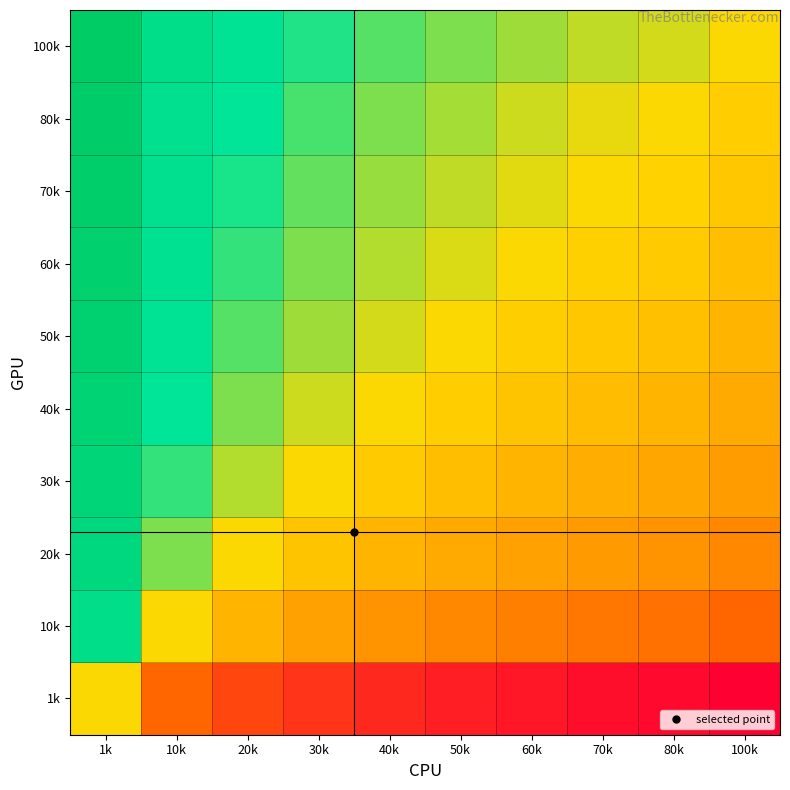

Reading right to left, list all the values displayed in this chart.

1k: 100k=-4.6	80k=-4.4	70k=-4.2	60k=-4.1	50k=-3.9	40k=-3.7	30k=-3.4	20k=-3.0	10k=-2.3	1k=0.0
10k: 100k=-2.3	80k=-2.1	70k=-1.9	60k=-1.8	50k=-1.6	40k=-1.4	30k=-1.1	20k=-0.7	10k=0.0	1k=2.3
20k: 100k=-1.6	80k=-1.4	70k=-1.3	60k=-1.1	50k=-0.9	40k=-0.7	30k=-0.4	20k=0.0	10k=0.7	1k=3.0
30k: 100k=-1.2	80k=-1.0	70k=-0.8	60k=-0.7	50k=-0.5	40k=-0.3	30k=0.0	20k=0.4	10k=1.1	1k=3.4
40k: 100k=-0.9	80k=-0.7	70k=-0.6	60k=-0.4	50k=-0.2	40k=0.0	30k=0.3	20k=0.7	10k=1.4	1k=3.7
50k: 100k=-0.7	80k=-0.5	70k=-0.3	60k=-0.2	50k=0.0	40k=0.2	30k=0.5	20k=0.9	10k=1.6	1k=3.9
60k: 100k=-0.5	80k=-0.3	70k=-0.2	60k=0.0	50k=0.2	40k=0.4	30k=0.7	20k=1.1	10k=1.8	1k=4.1
70k: 100k=-0.4	80k=-0.1	70k=0.0	60k=0.2	50k=0.3	40k=0.6	30k=0.8	20k=1.3	10k=1.9	1k=4.2
80k: 100k=-0.2	80k=0.0	70k=0.1	60k=0.3	50k=0.5	40k=0.7	30k=1.0	20k=1.4	10k=2.1	1k=4.4
100k: 100k=0.0	80k=0.2	70k=0.4	60k=0.5	50k=0.7	40k=0.9	30k=1.2	20k=1.6	10k=2.3	1k=4.6